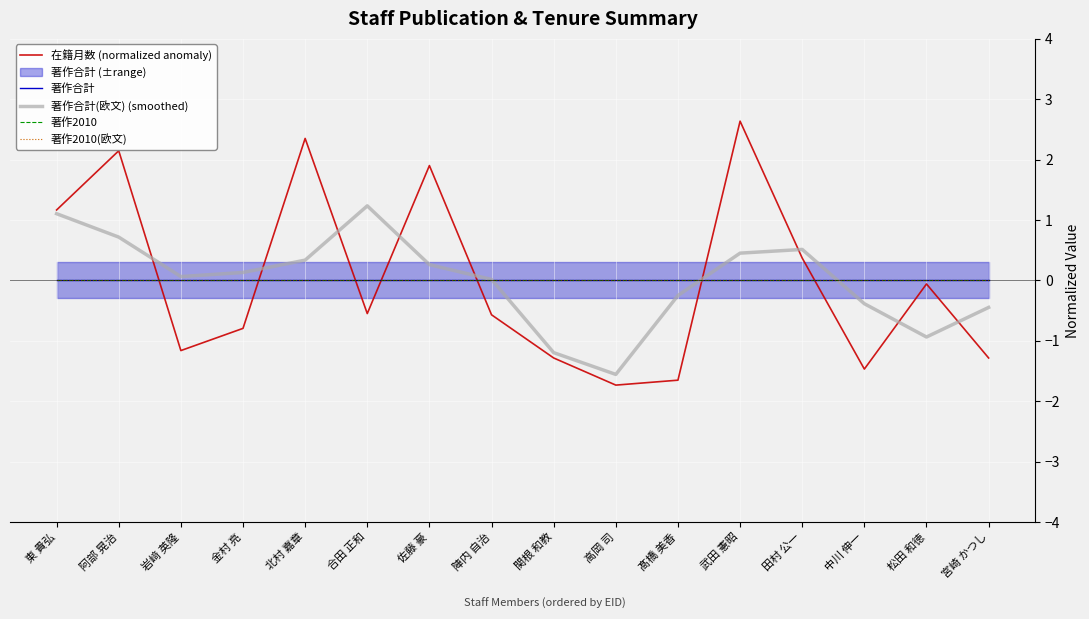

Which category has the lowest value in the 著作合計(欧文) (smoothed) series?

高岡 司